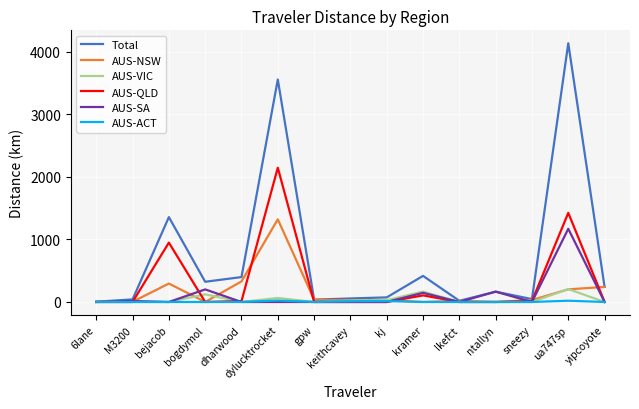

Which series has the largest range (max minus min)?

Total